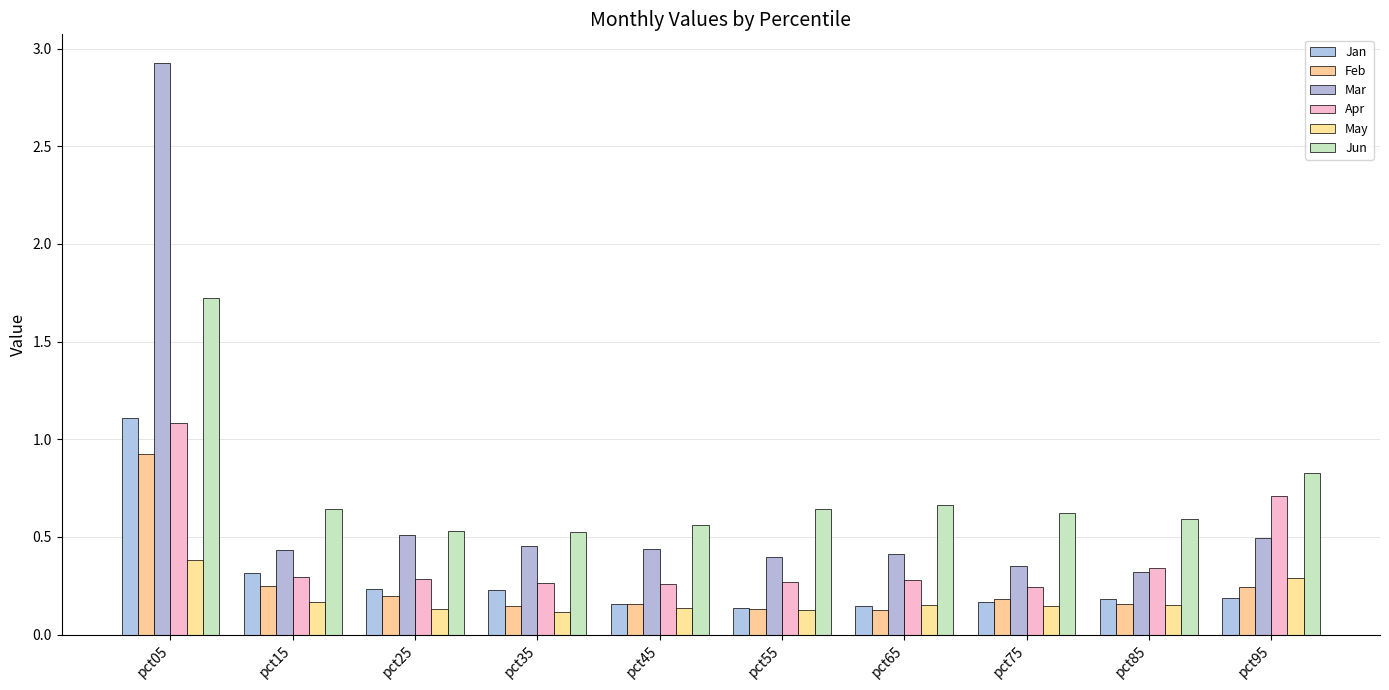

Rank the categories by Jan value from lowest to highest.

pct55, pct65, pct45, pct75, pct85, pct95, pct35, pct25, pct15, pct05